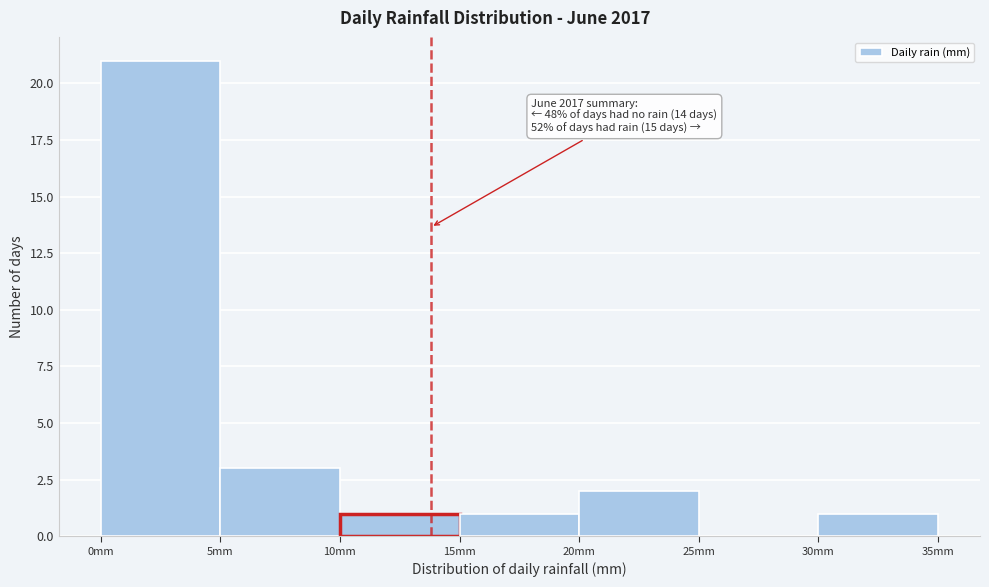

Which range on the x-axis has the tallest bar?

0 to 5